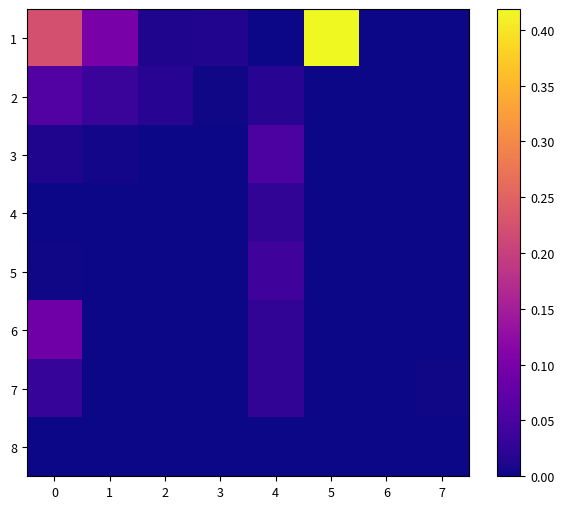

Which series changed the most between 0 and 6?

1